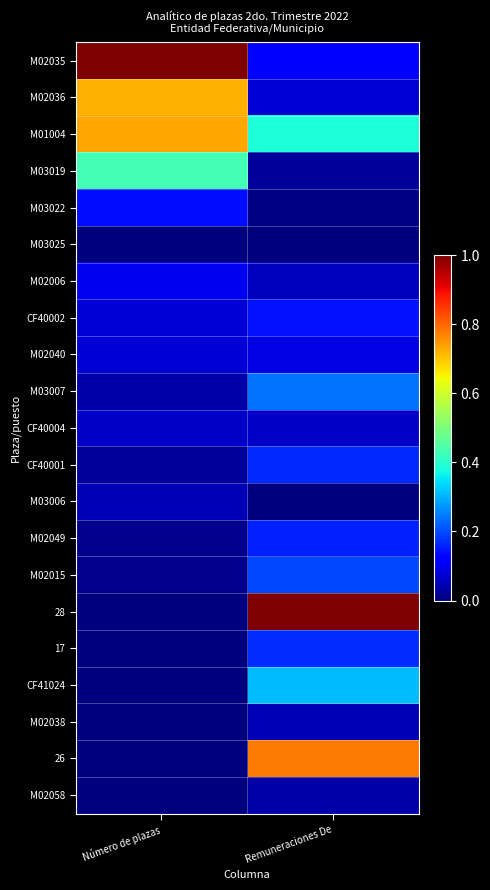

Which has a higher value, Número de plazas or Remuneraciones De?

Número de plazas